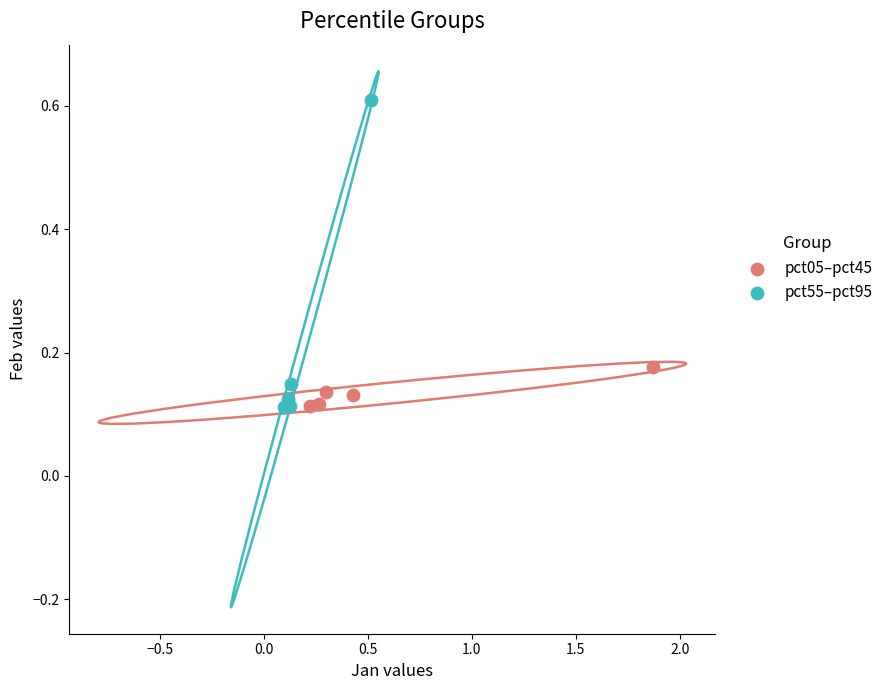

What are all the series names shown in the legend?

pct05–pct45, pct55–pct95